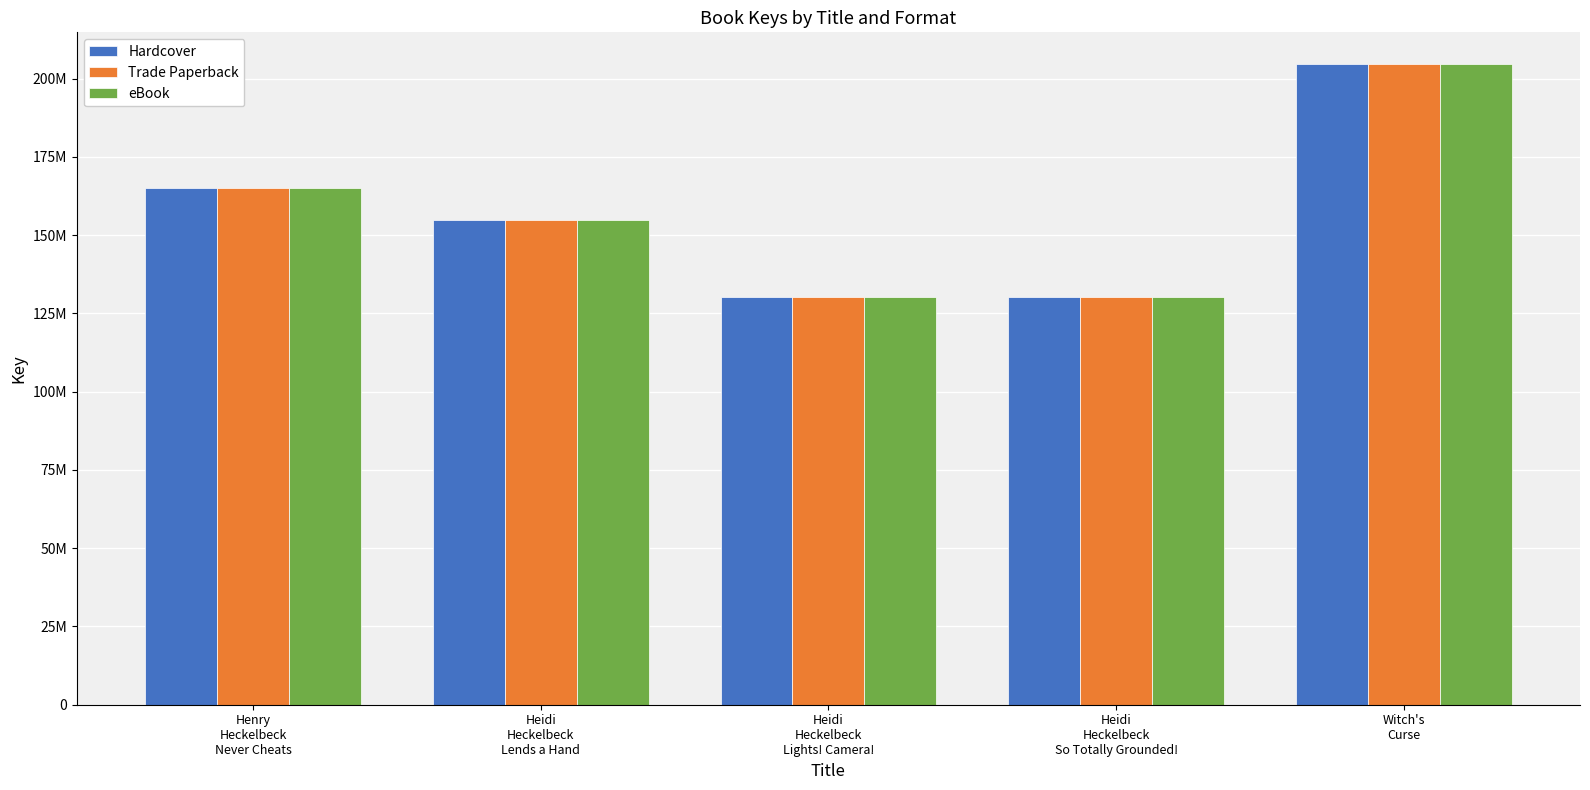

Is it true that Trade Paperback equals 130157786 at Heidi
Heckelbeck
So Totally Grounded!?

True